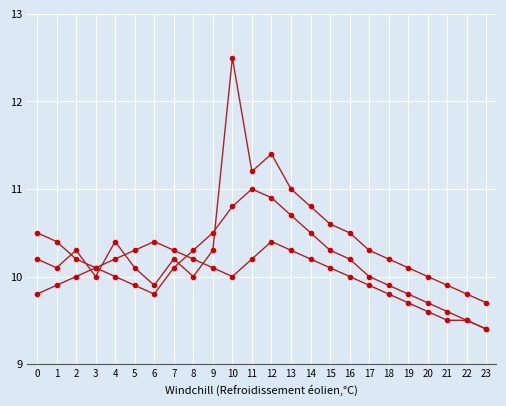

Does the chart have visible grid lines?

Yes